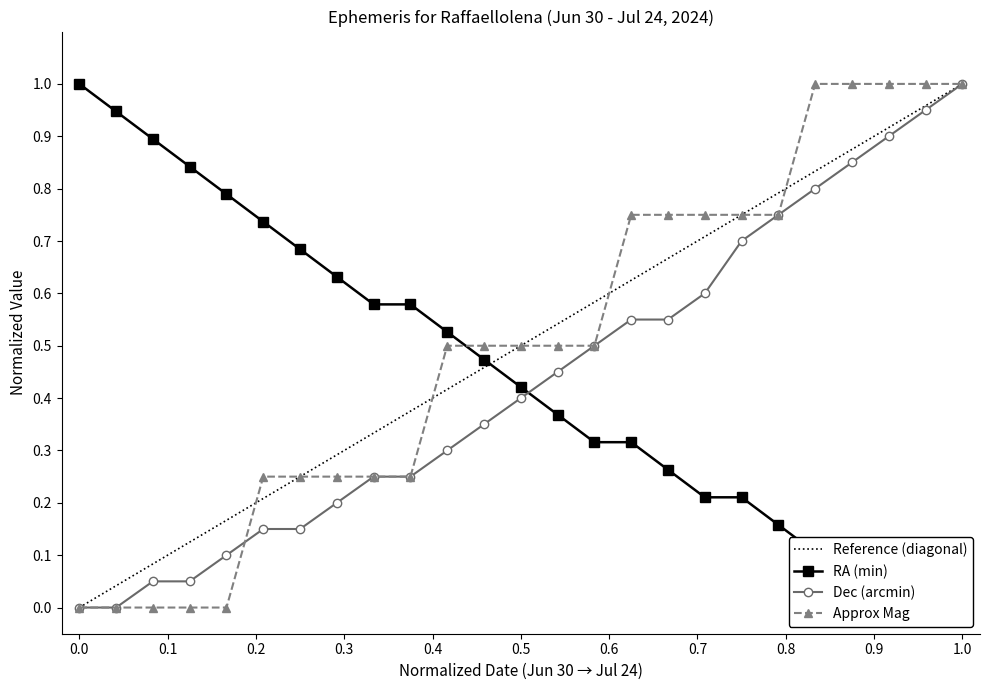

What is the difference between the Approx_Mag values at Jul 08 and Jul 02?

0.3